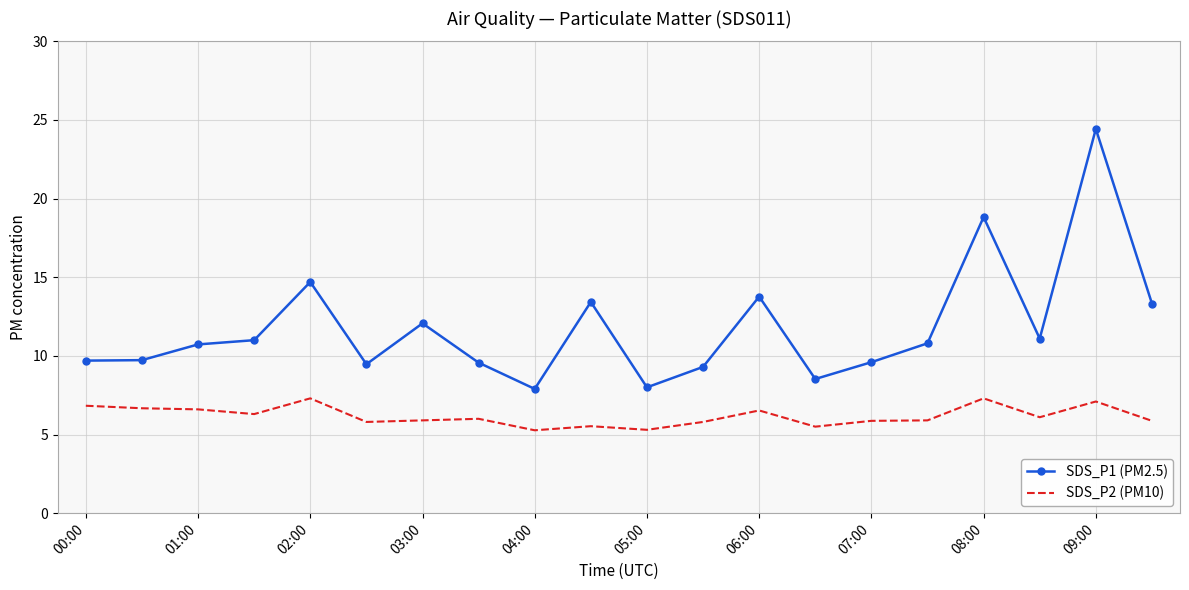

How many values in the SDS_P1 (PM2.5) series exceed 10?

11